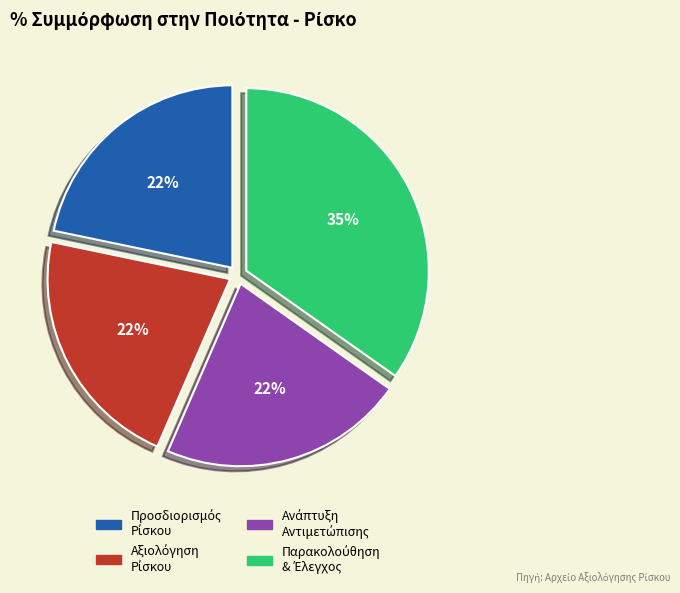

To the nearest percent, what is the difference between the largest and smallest slice percentages?

13%